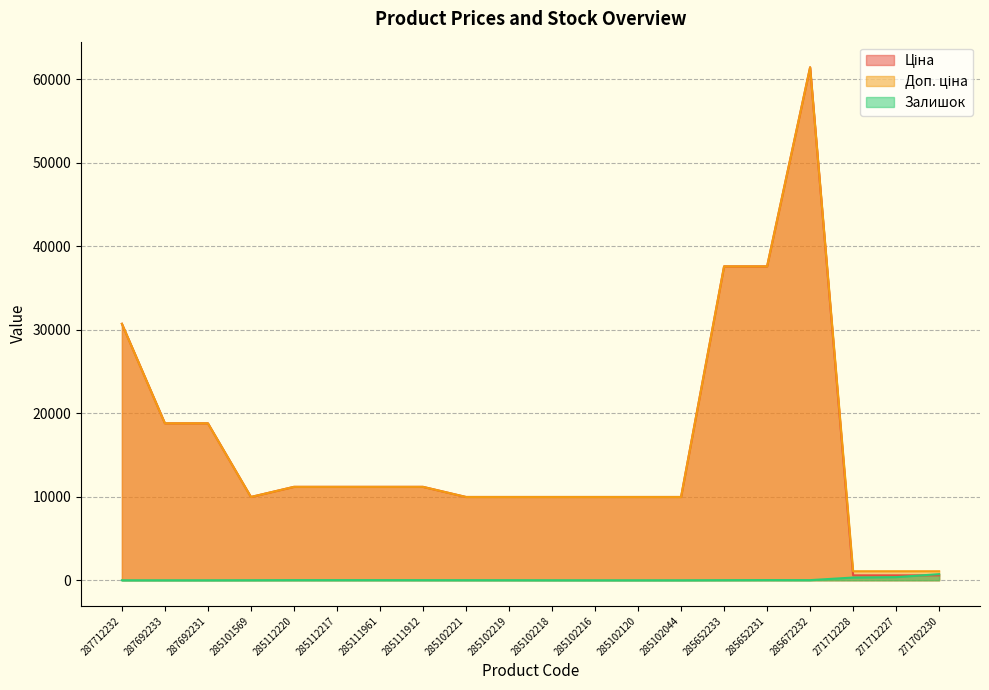

Where is the first local maximum for Доп. ціна?

285672232